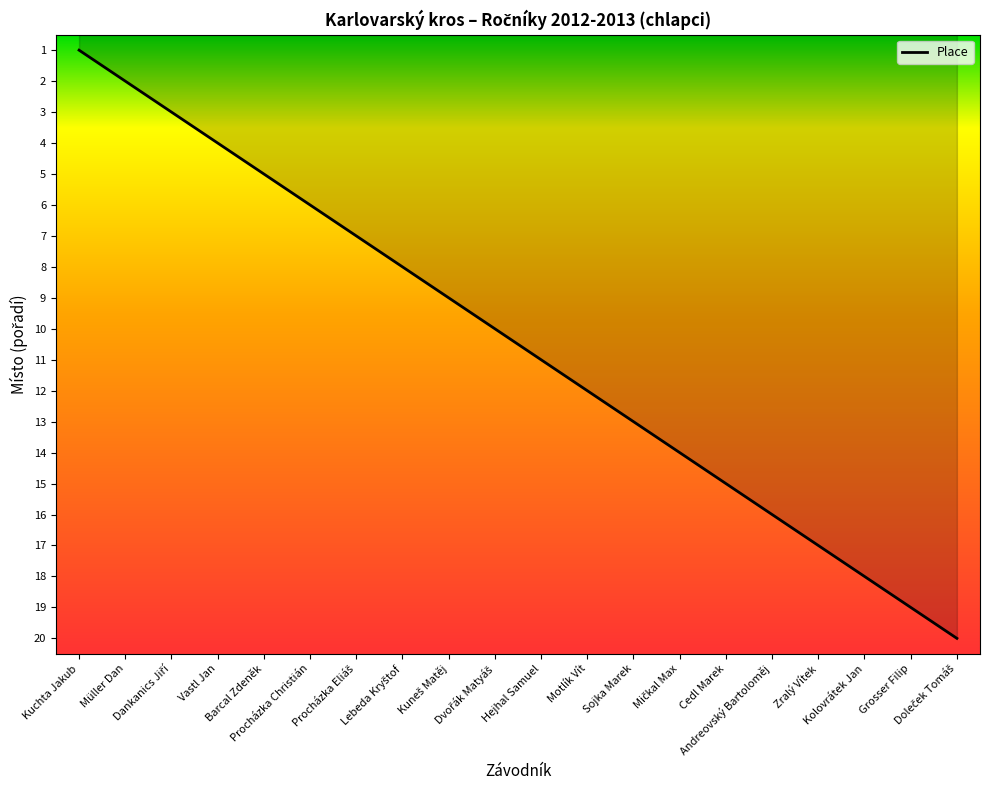

How many lines are shown in the chart?

1